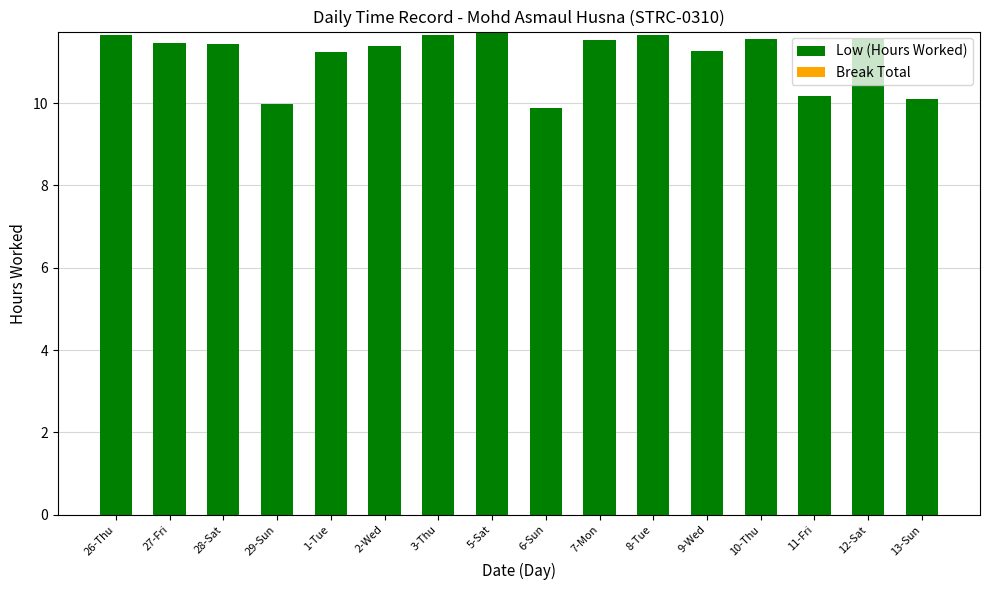

What is the minimum value shown in the chart?

9.9